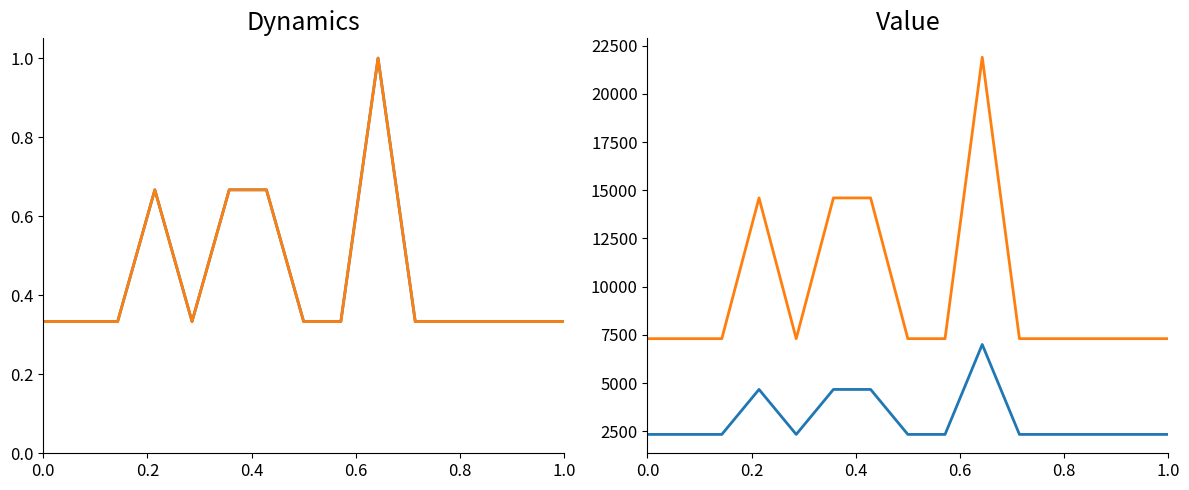

The IMPORTO FINANZIAMENTO REGIS series shows 10332.6 at 11. True or false?

False